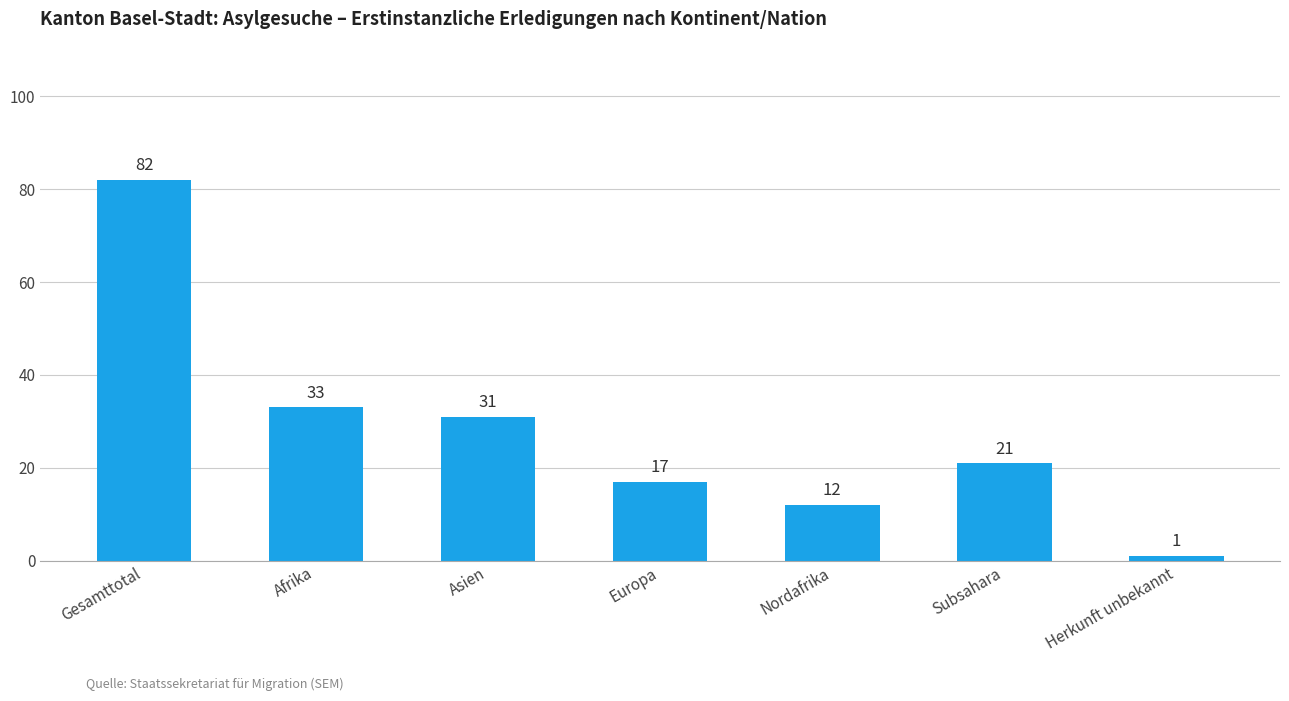

At which category does the chart reach its peak across all series?

Gesamttotal